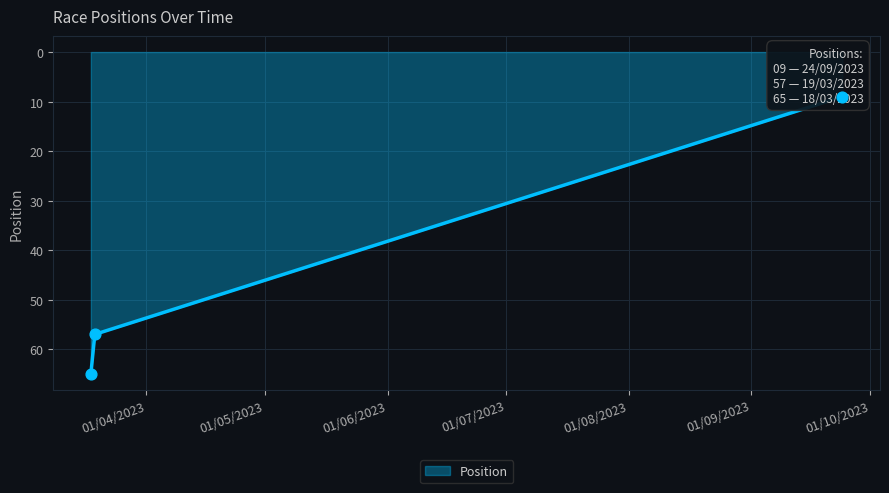

What is the ratio of the value at 18/03/2023 to the value at 19/03/2023?

1.1